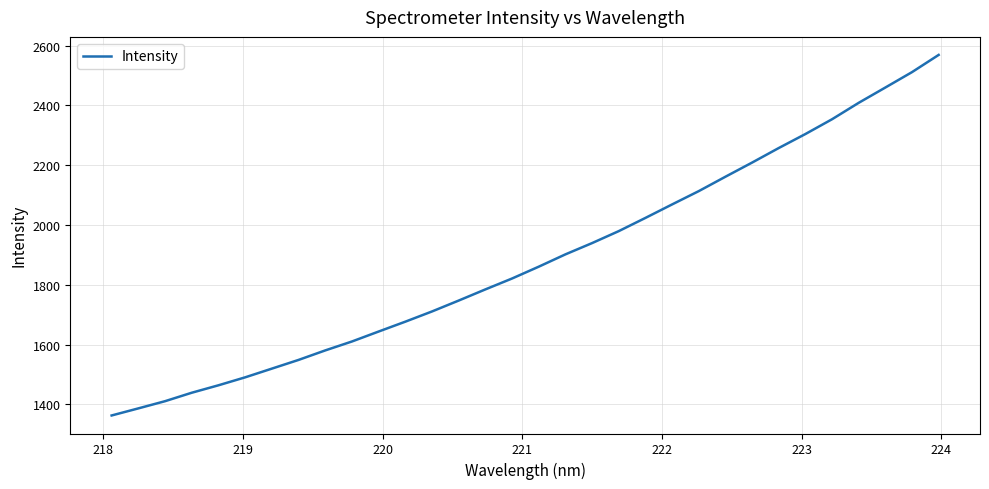

What is the difference between the maximum and minimum values?

1205.9